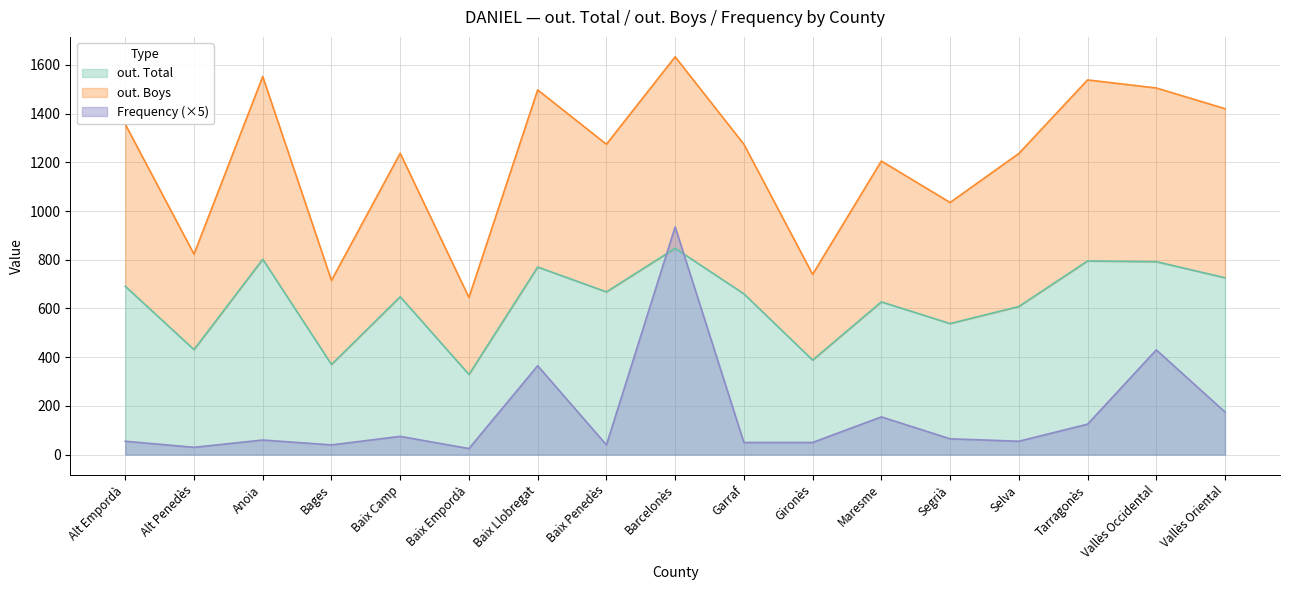

True or false: Frequency has a value of 175 at Vallès Oriental.

True